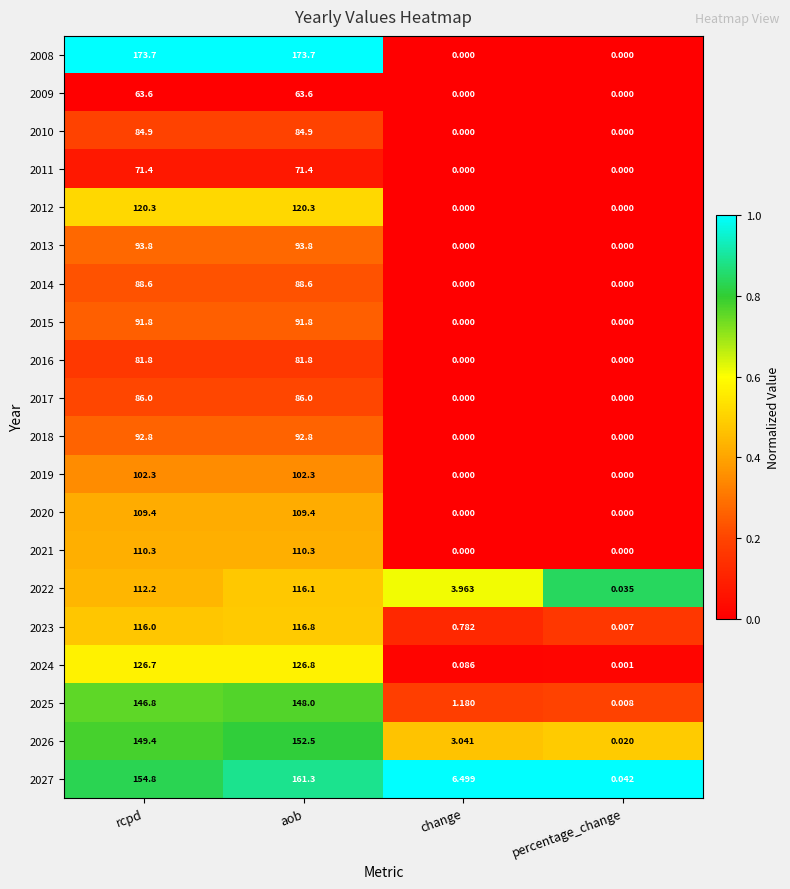

List the series in order of their peak value, highest first.

2008, 2027, 2026, 2025, 2024, 2012, 2023, 2022, 2021, 2020, 2019, 2013, 2018, 2015, 2014, 2017, 2010, 2016, 2011, 2009